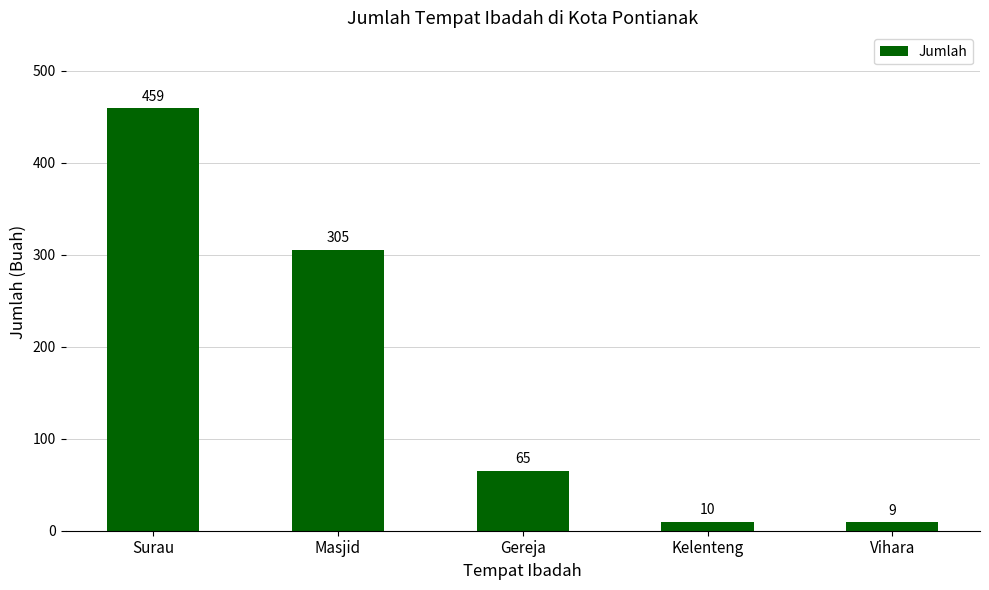

Rank the categories by value from highest to lowest.

Surau, Masjid, Gereja, Kelenteng, Vihara